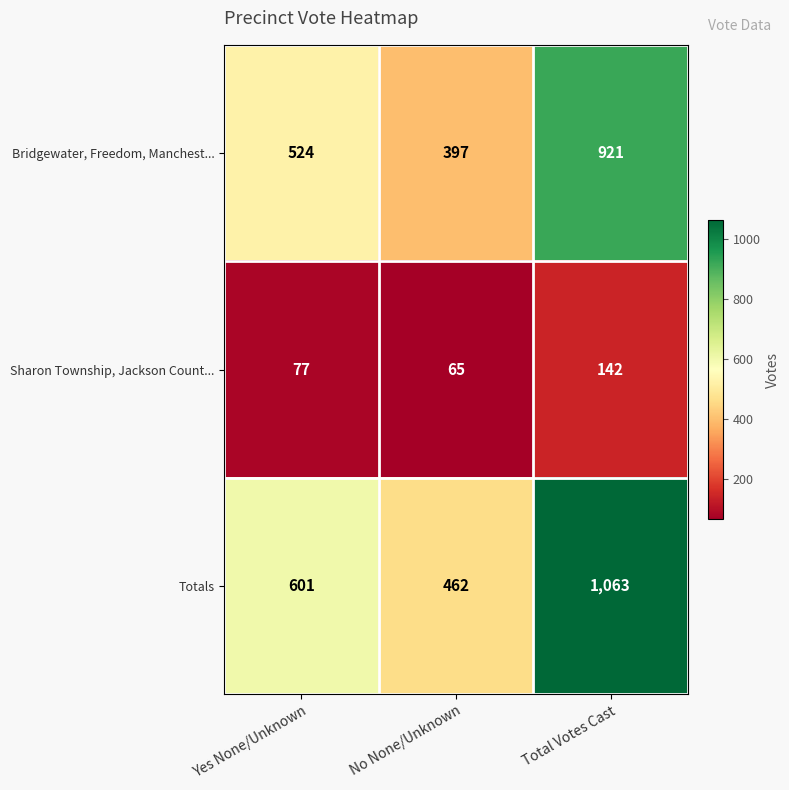

What is the sum of the Totals values at Total Votes Cast and Yes None/Unknown?

1664